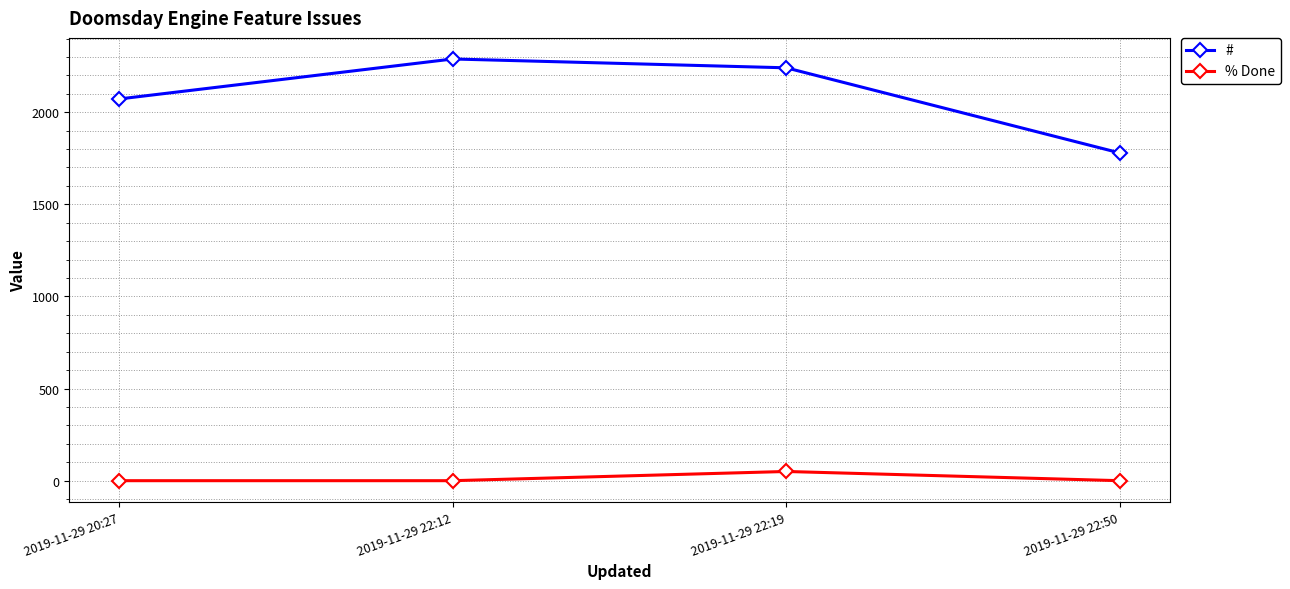

True or false: % Done and # cross at least once.

False